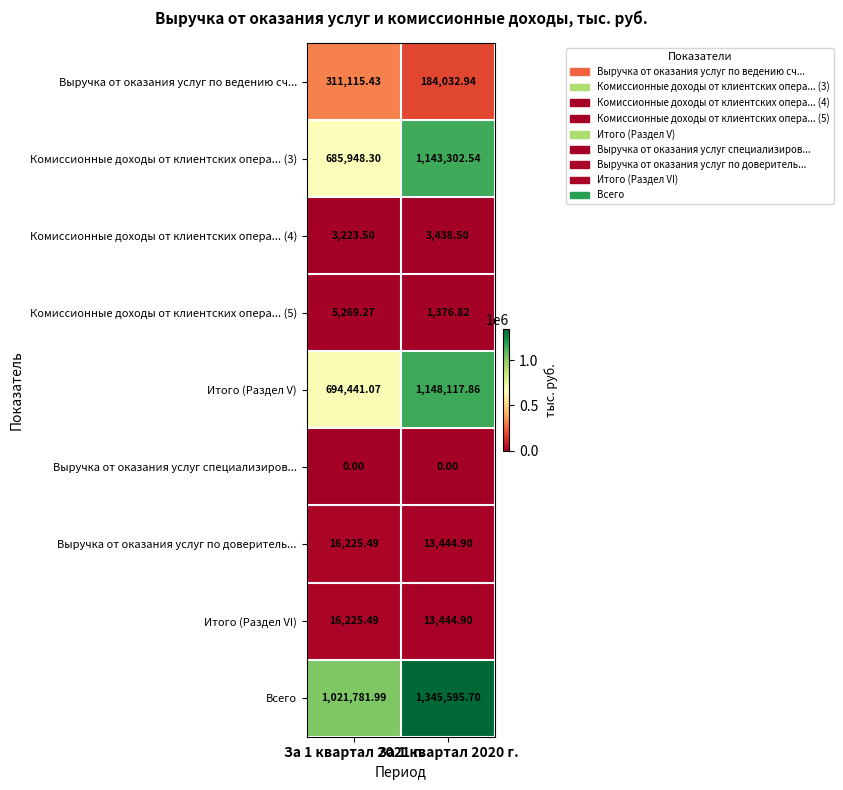

Which series has the largest total across all categories?

Всего